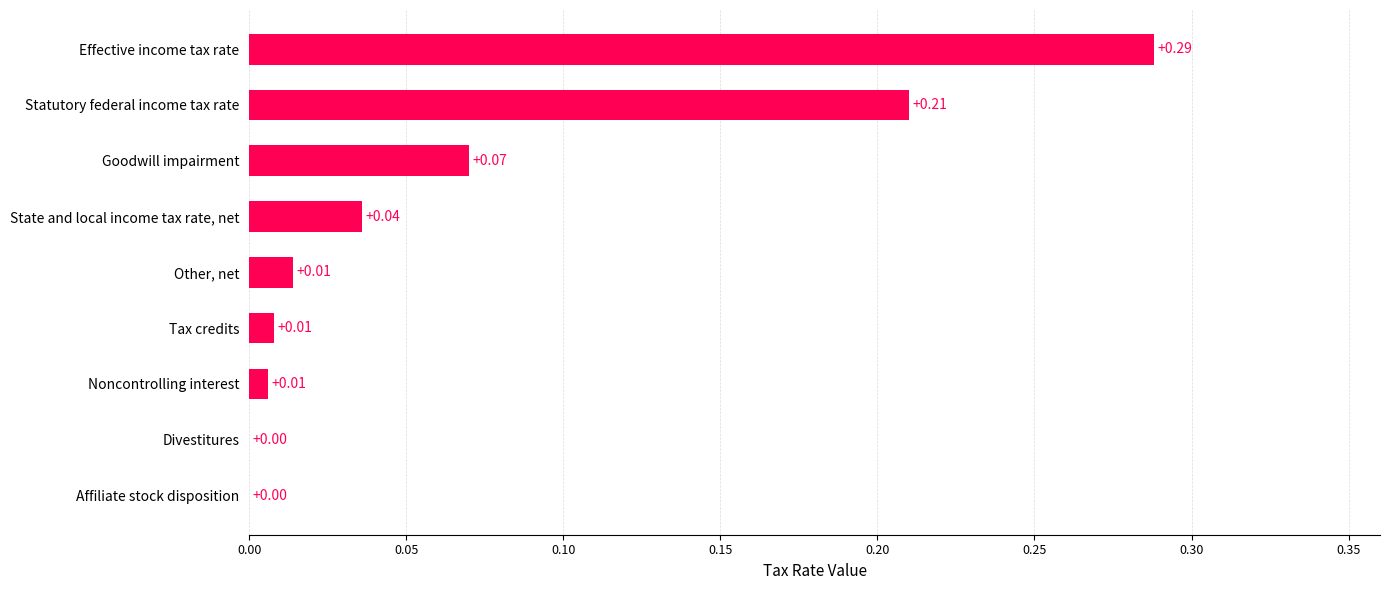

Which has a higher value, Effective income tax rate or Noncontrolling interest?

Effective income tax rate